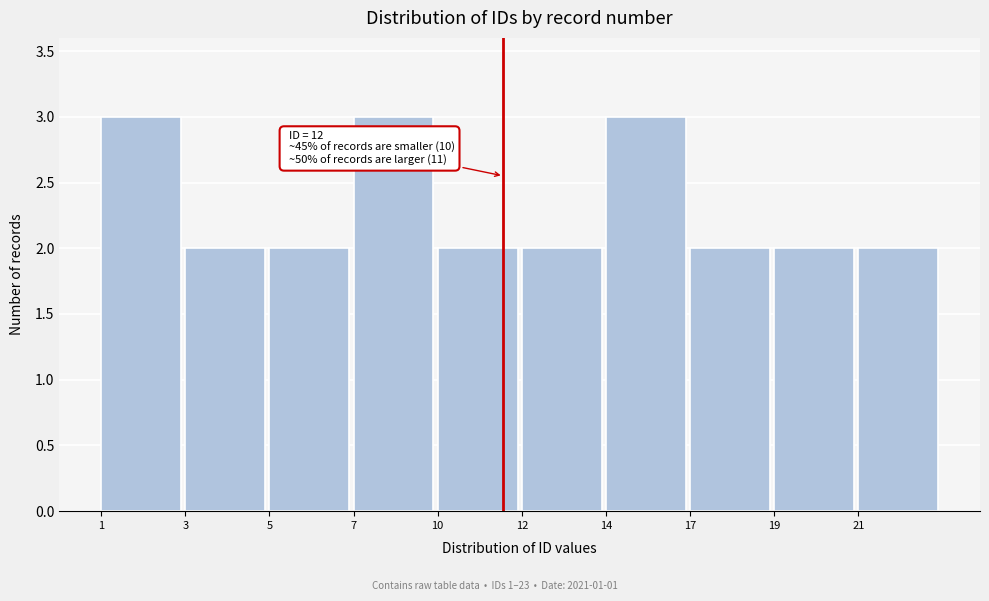

Reading left to right, list all the values displayed in this chart.

3	2	2	3	2	2	3	2	2	2